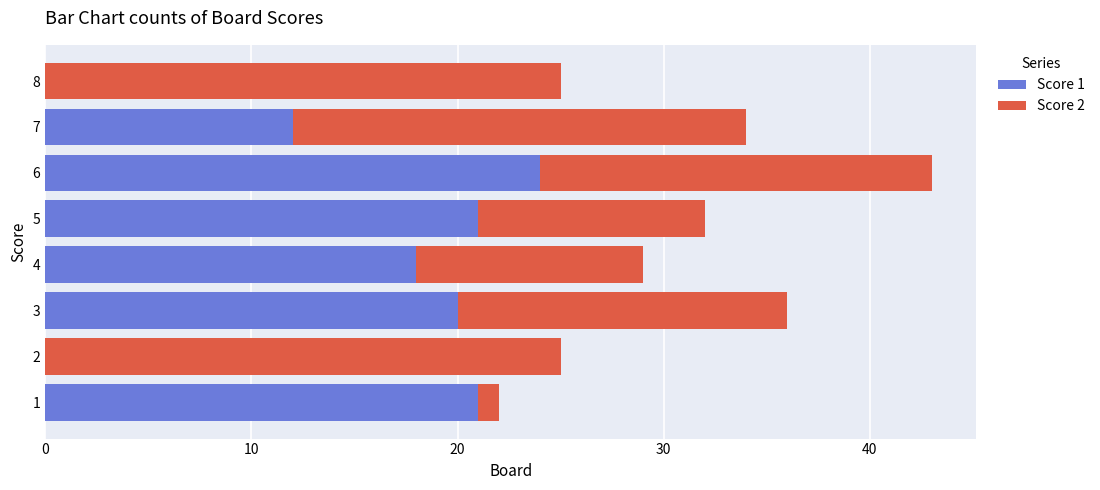

The Score 1 series shows 24 at 6. True or false?

True